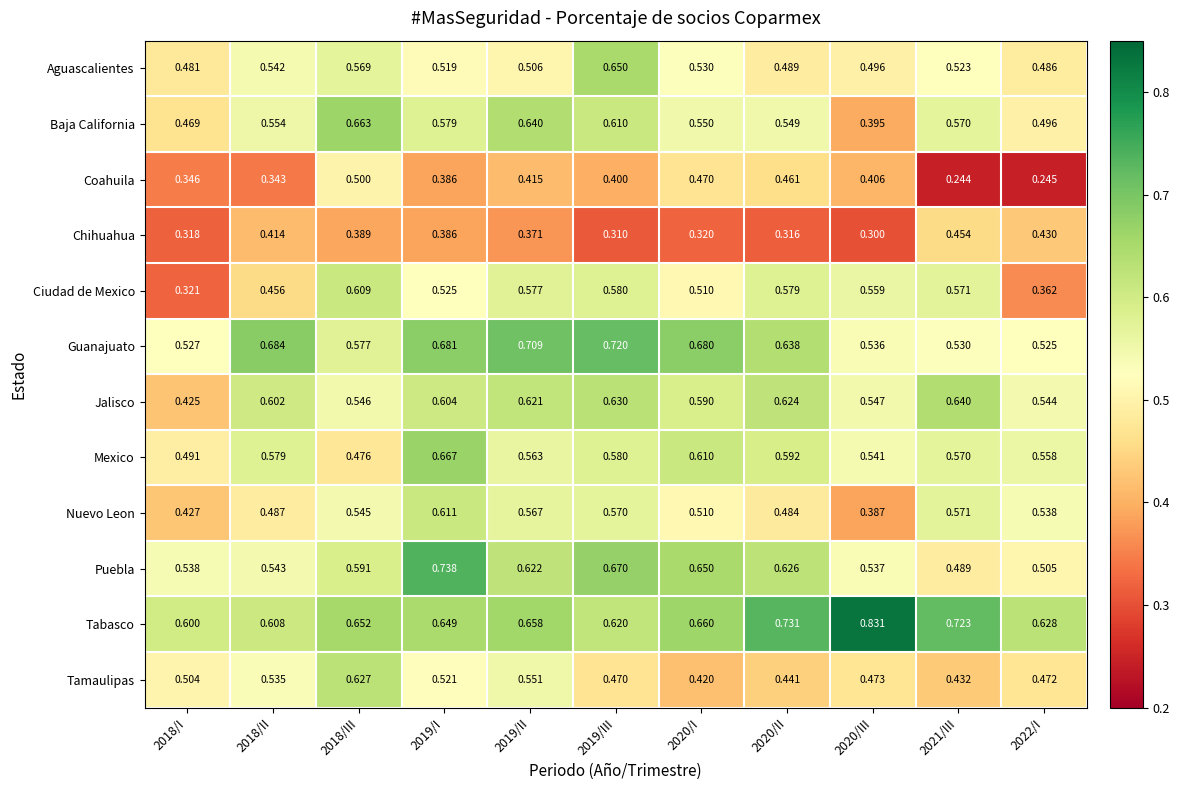

Which series has the widest spread of values?

Ciudad de Mexico